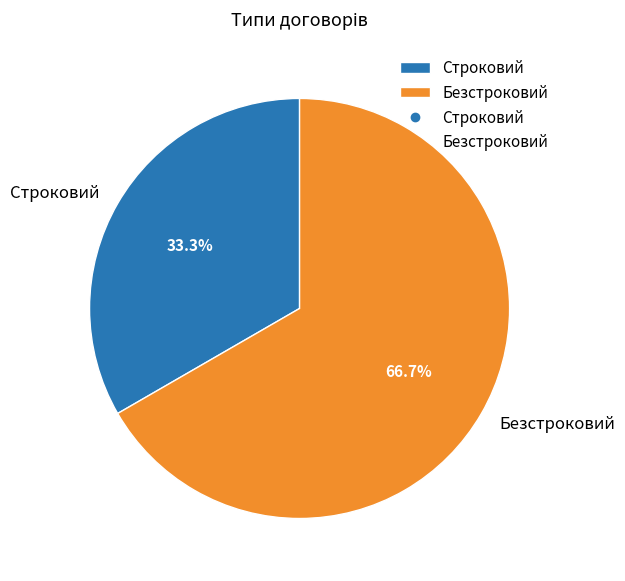

Which slice is the largest?

Безстроковий